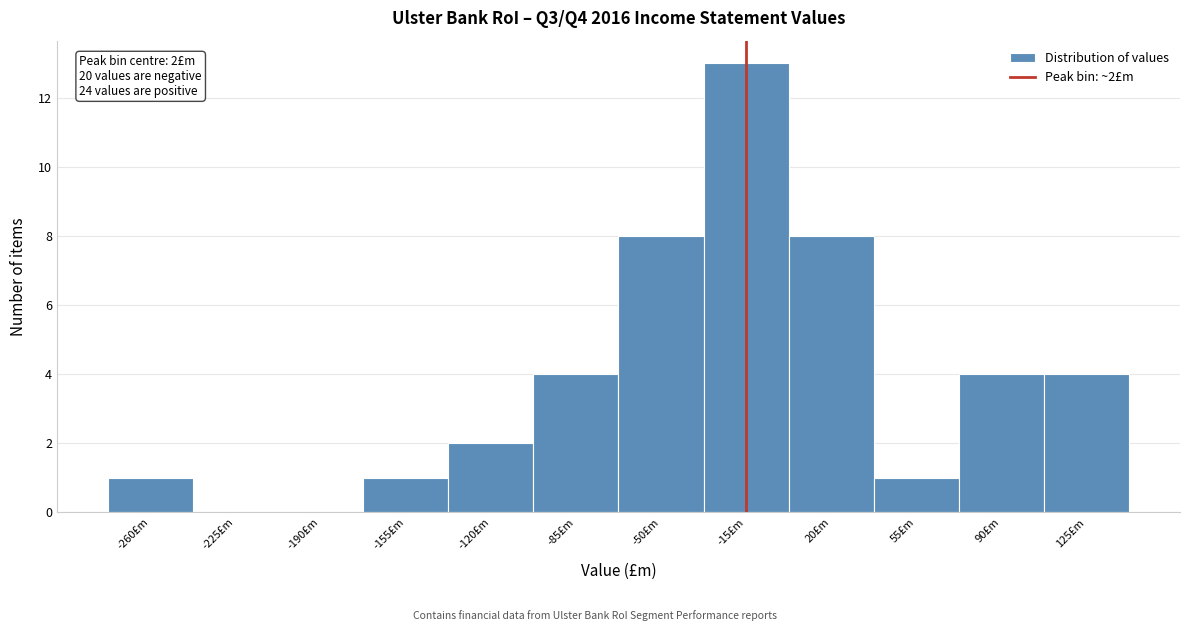

Reading left to right, extract all data points from this chart.

-260£m=1	-225£m=0	-190£m=0	-155£m=1	-120£m=2	-85£m=4	-50£m=8	-15£m=13	20£m=8	55£m=1	90£m=4	125£m=4